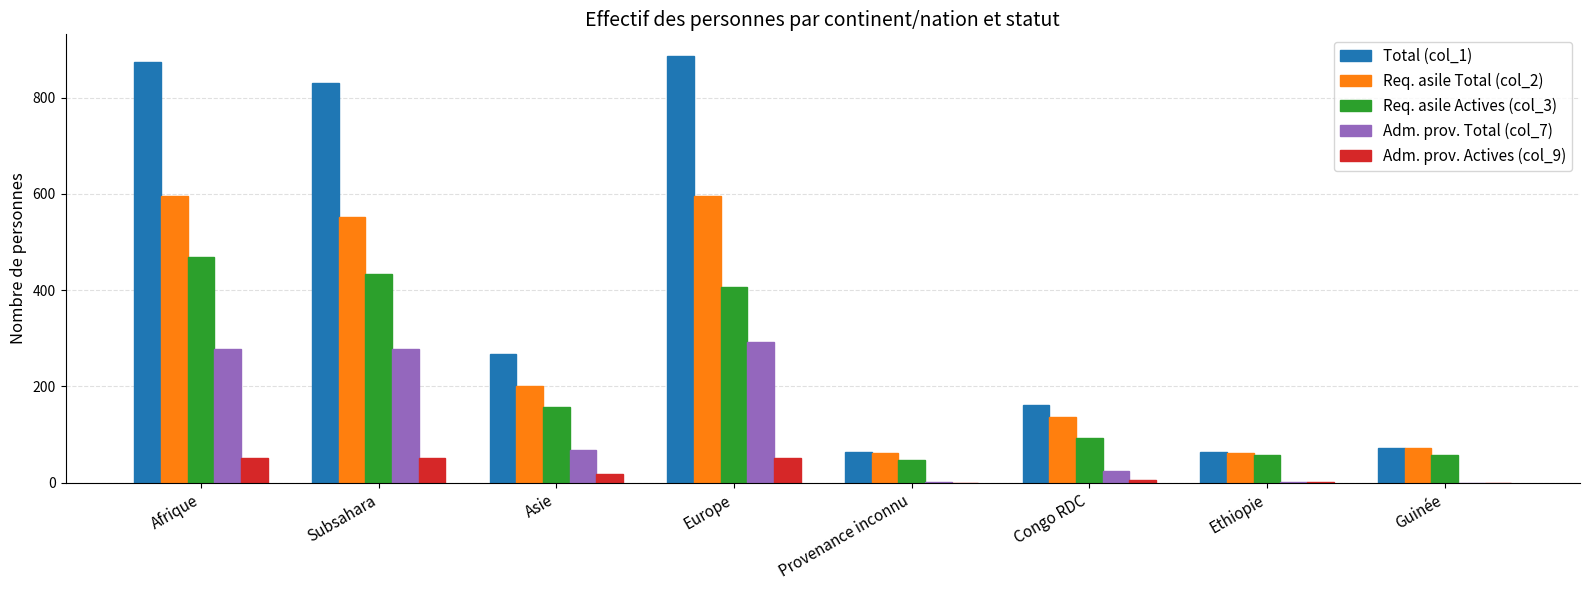

The value of Total (col_1) at Ethiopie is 64. True or false?

True